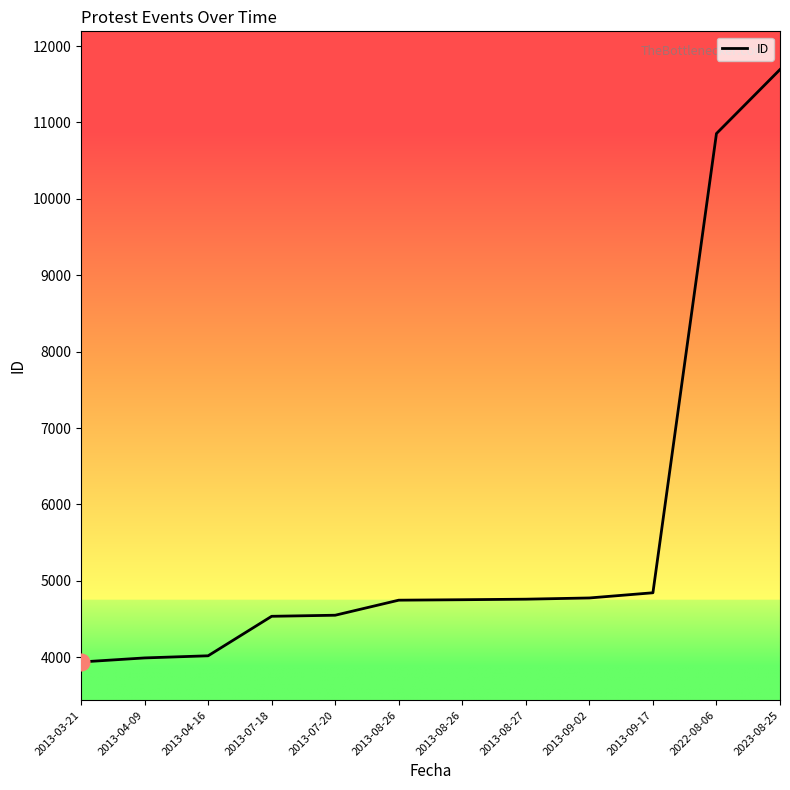

What is the label of the 10th point from the left?

2013-09-17